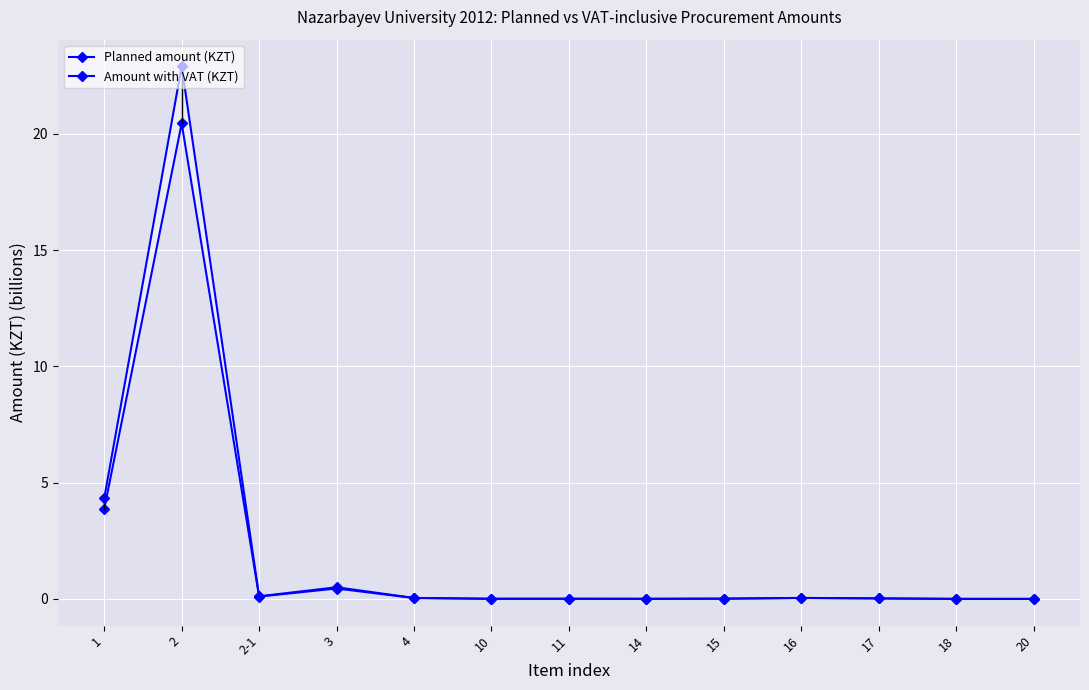

Is it true that Planned amount (KZT) equals 5.6 at 1?

False